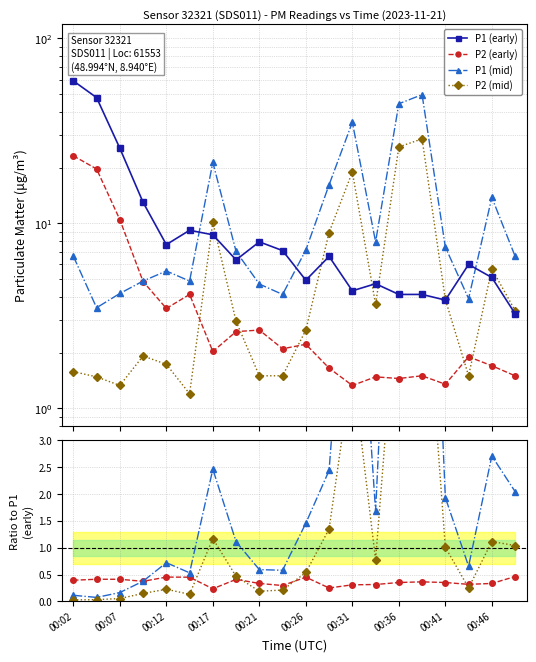

Count the number of categories in the chart.

20